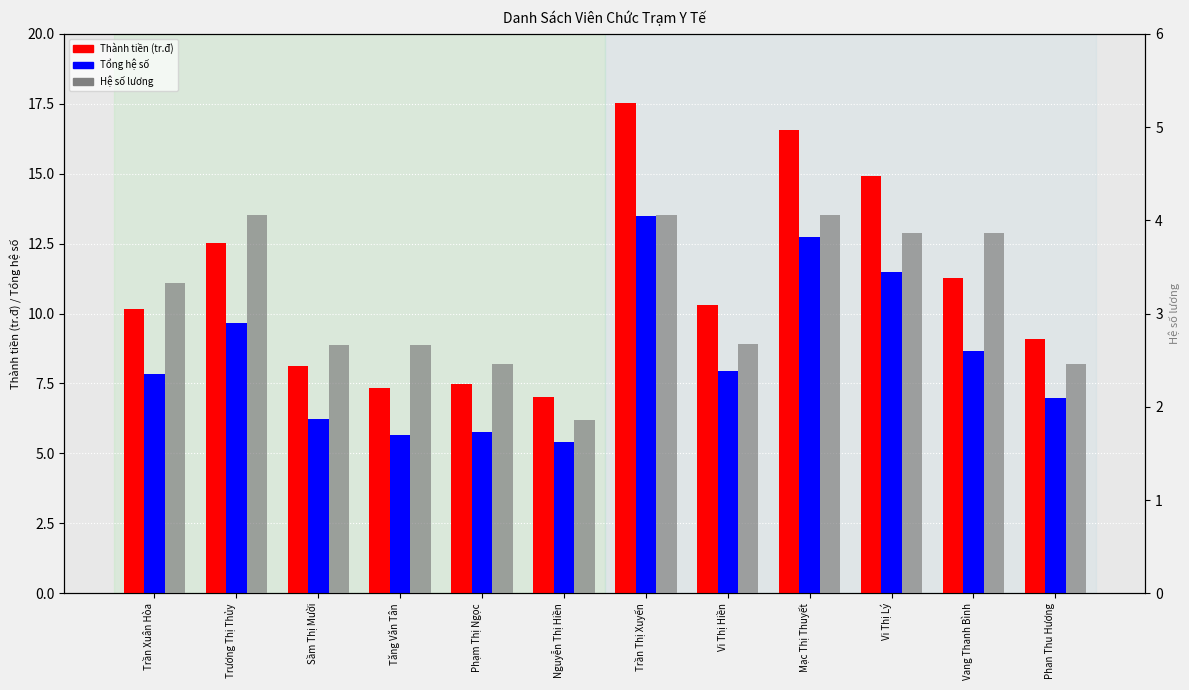

What is the minimum value for Tổng hệ số?

5.4